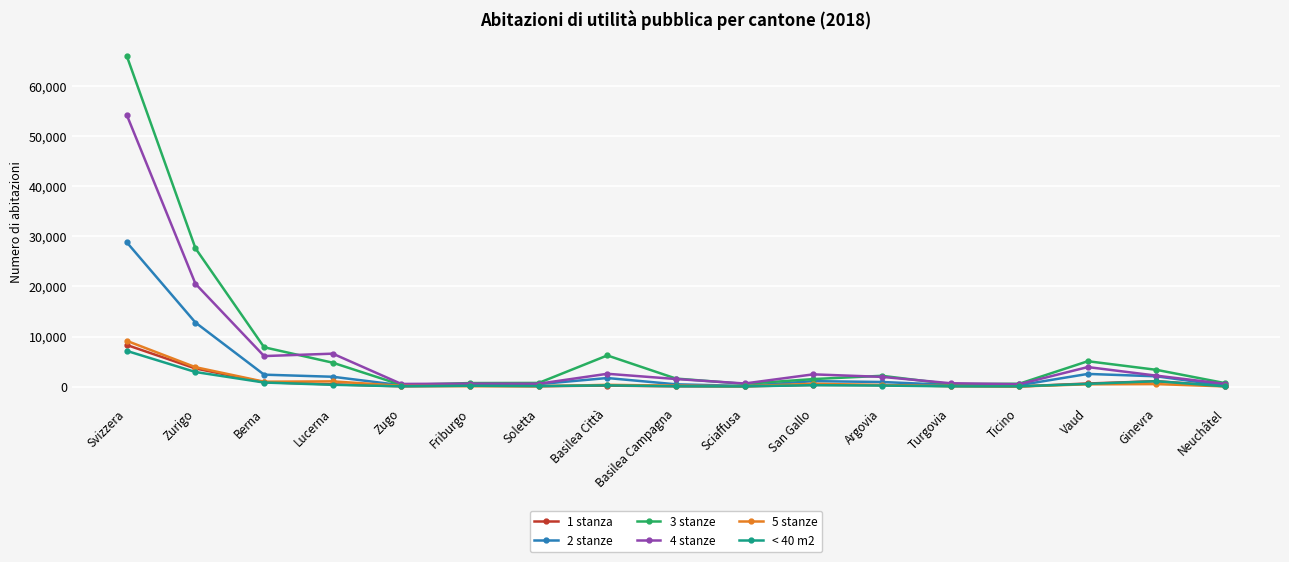

Which series has the largest range (max minus min)?

3 stanze